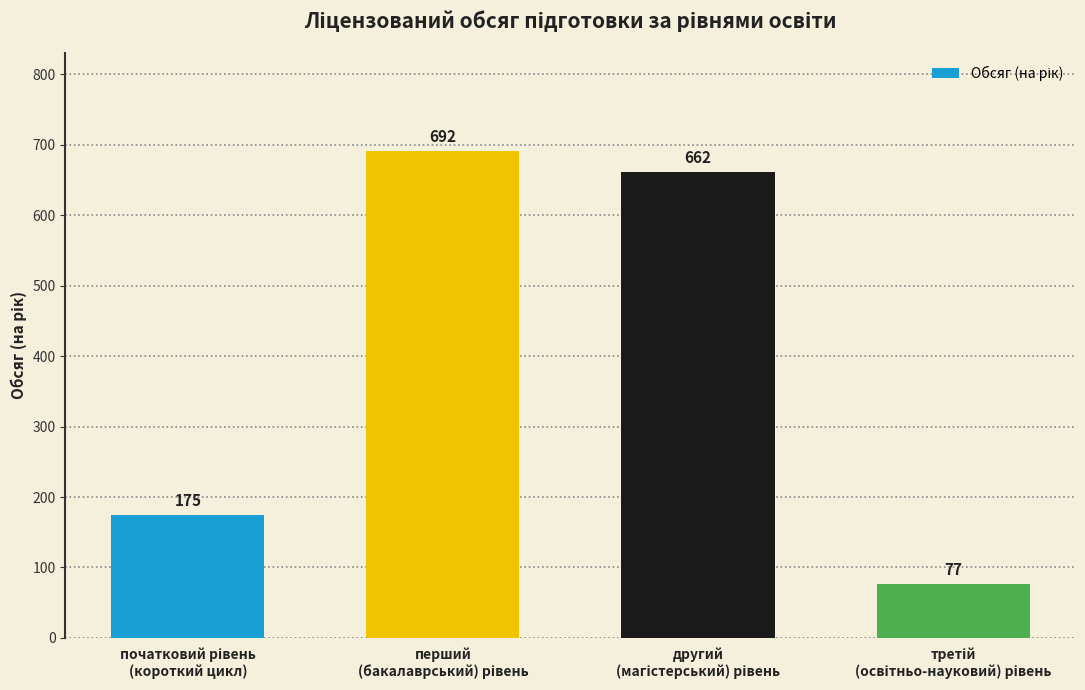

What is the sum of all values?

1606